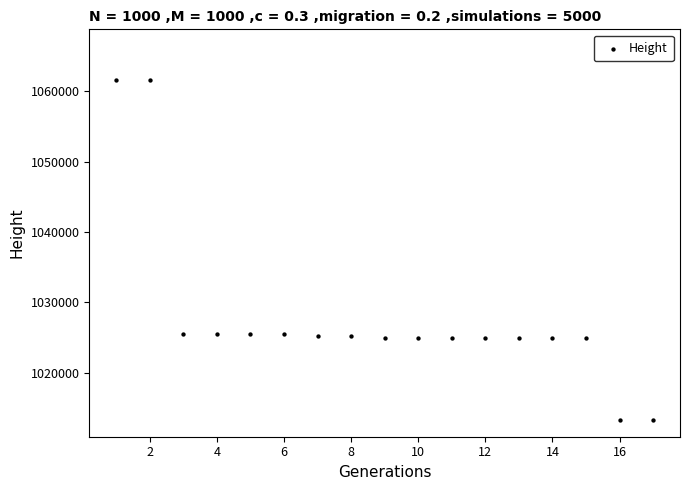

What is the range of Y values (max minus min)?

48185